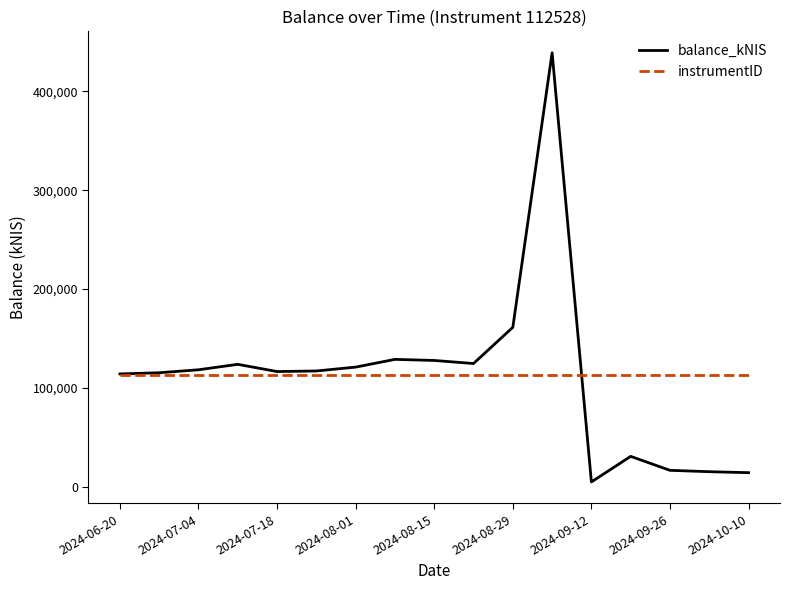

Which series has the largest range (max minus min)?

balance_kNIS